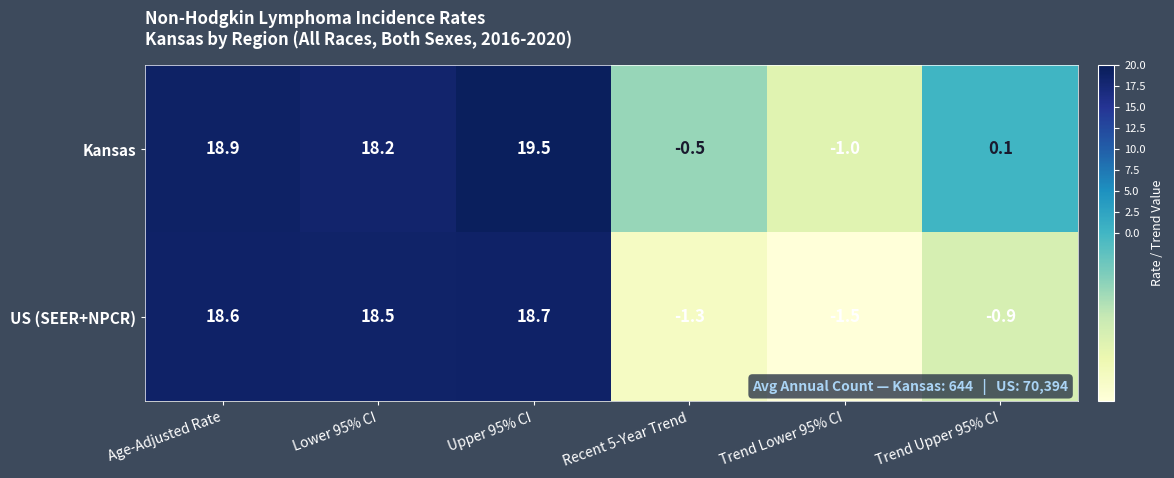

Where is US (SEER+NPCR) nearest to the value 8?

Trend Upper 95% CI